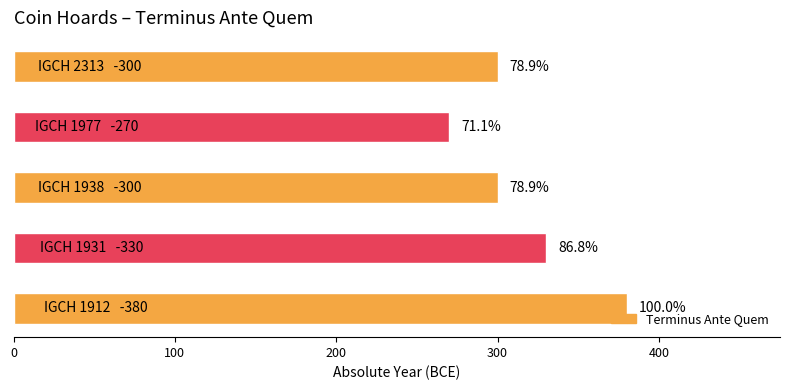

Does the chart contain any negative values?

No